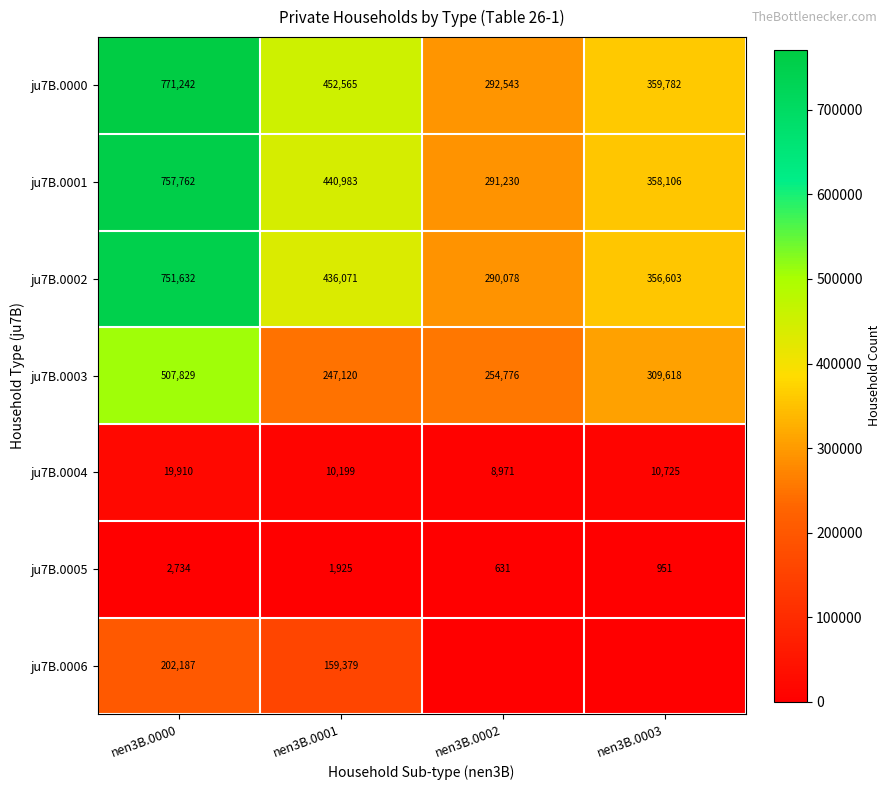

What is the average value of the ju7B.0000 series?

469033